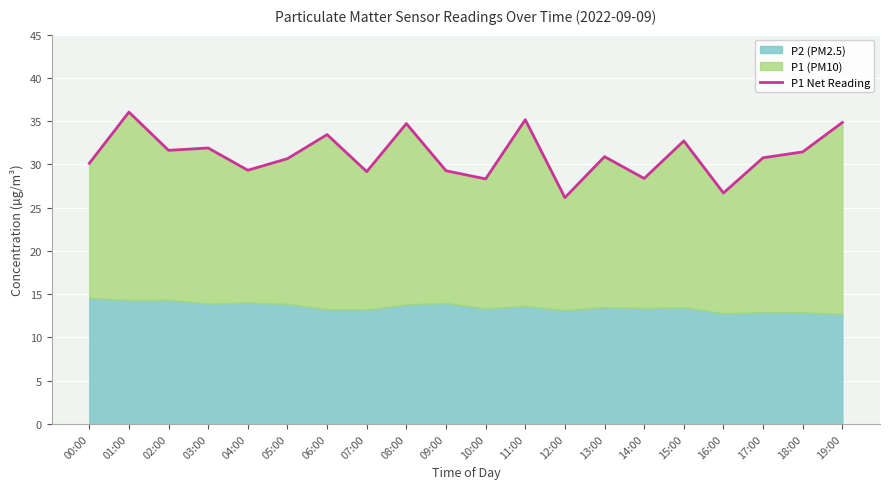

What is the difference between the values at 03:00 and 10:00?

3.6